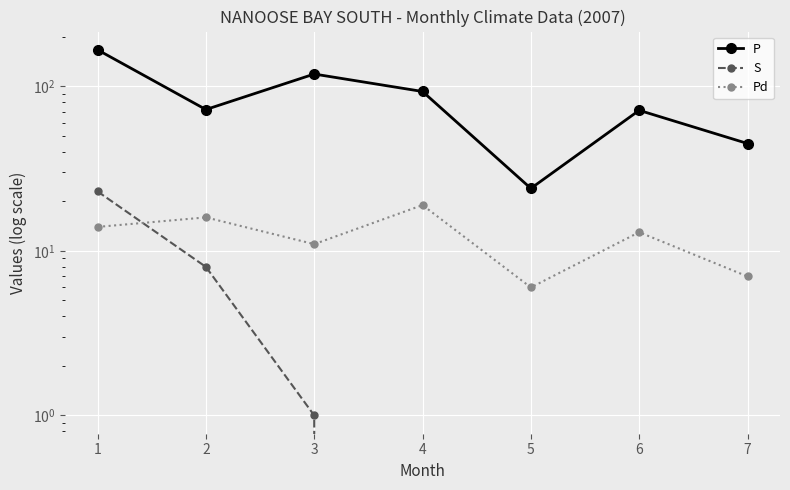

Between 6 and 4, which is larger?

4